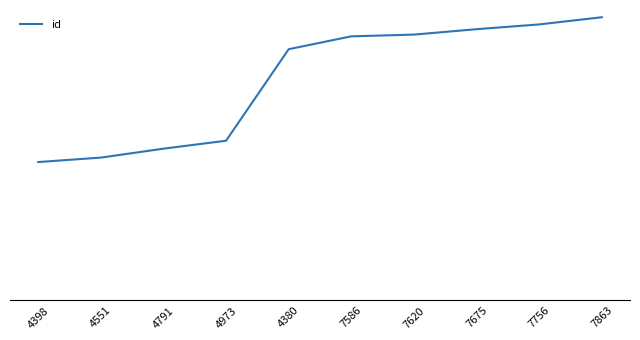

Is this an area chart (filled region under the line)?

No